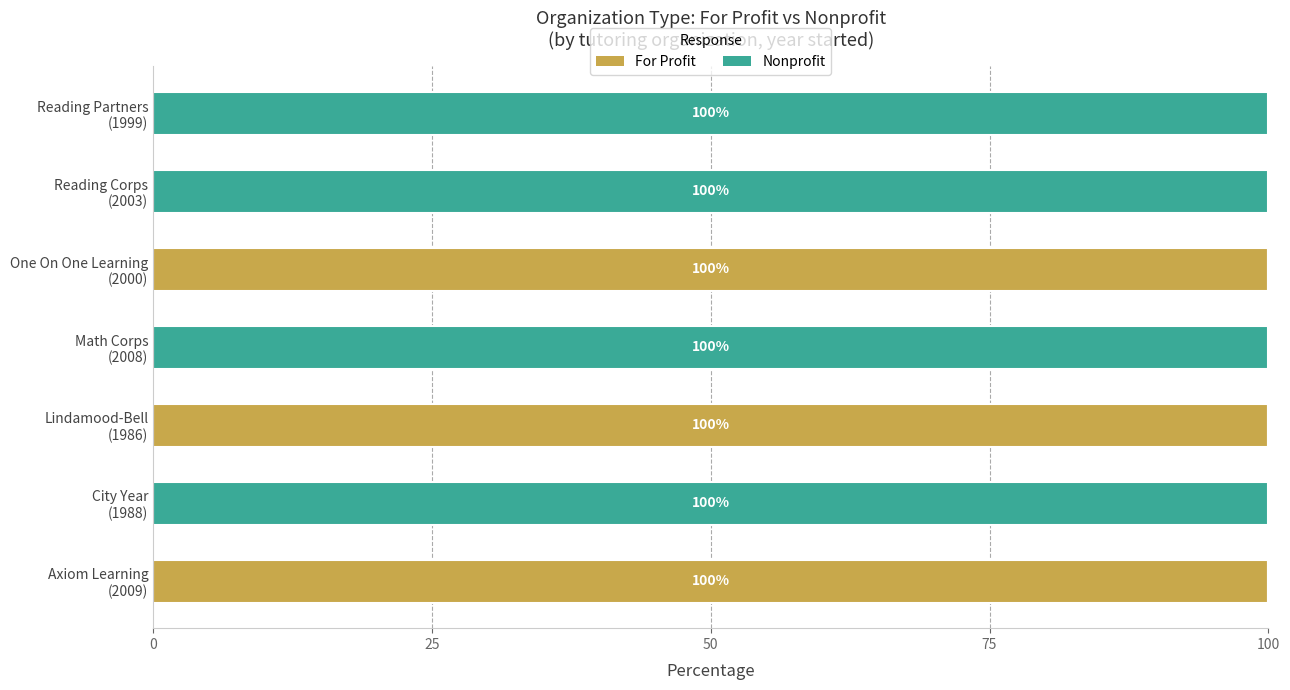

What is the maximum value for For Profit?

100